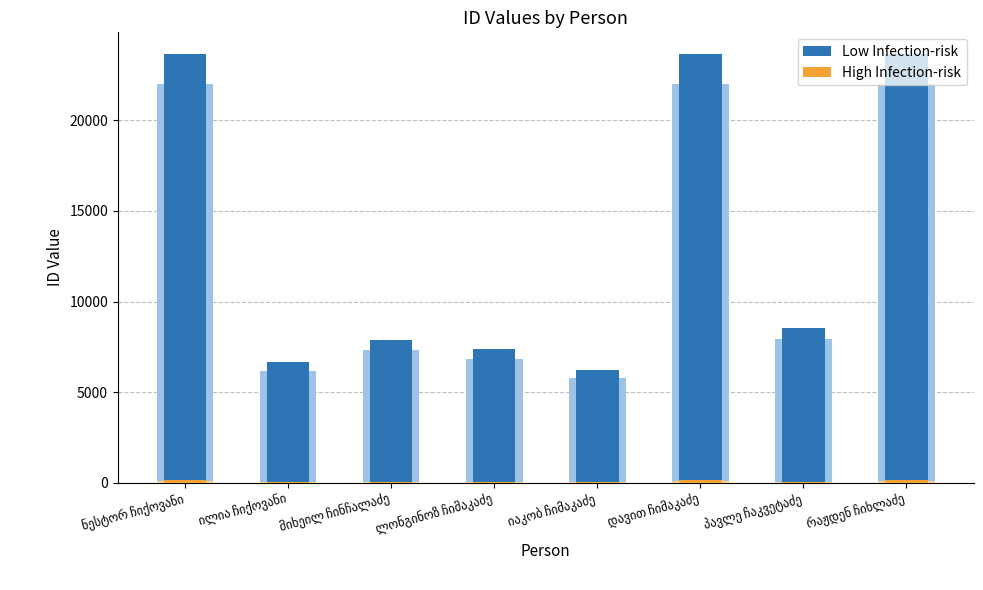

What is the label of the 3rd bar from the right?

დავით ჩიმაკაძე